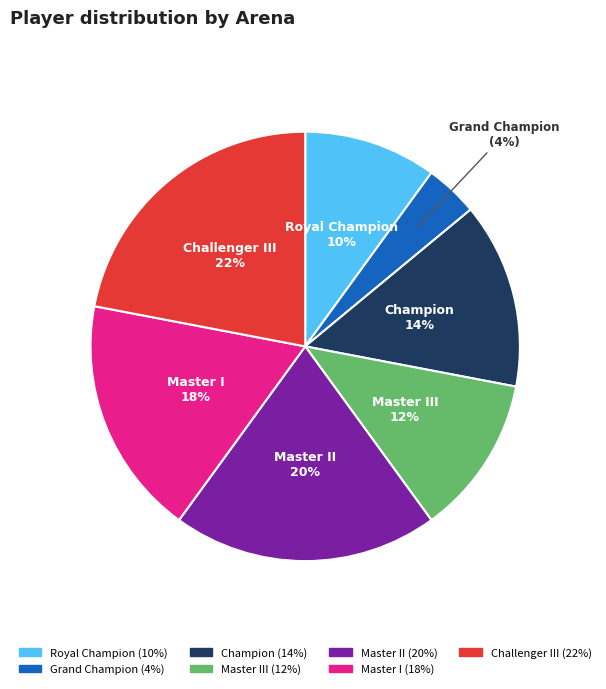

Is there any slice that represents more than half of the pie?

No